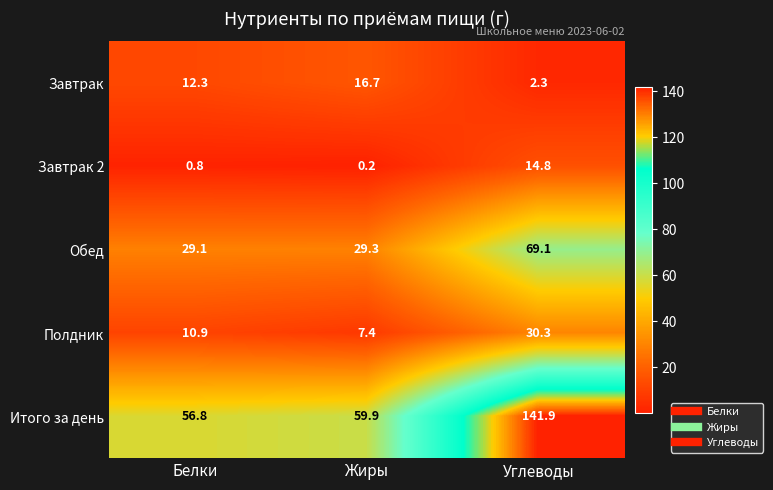

The value of Обед at Жиры is 29.3. True or false?

True